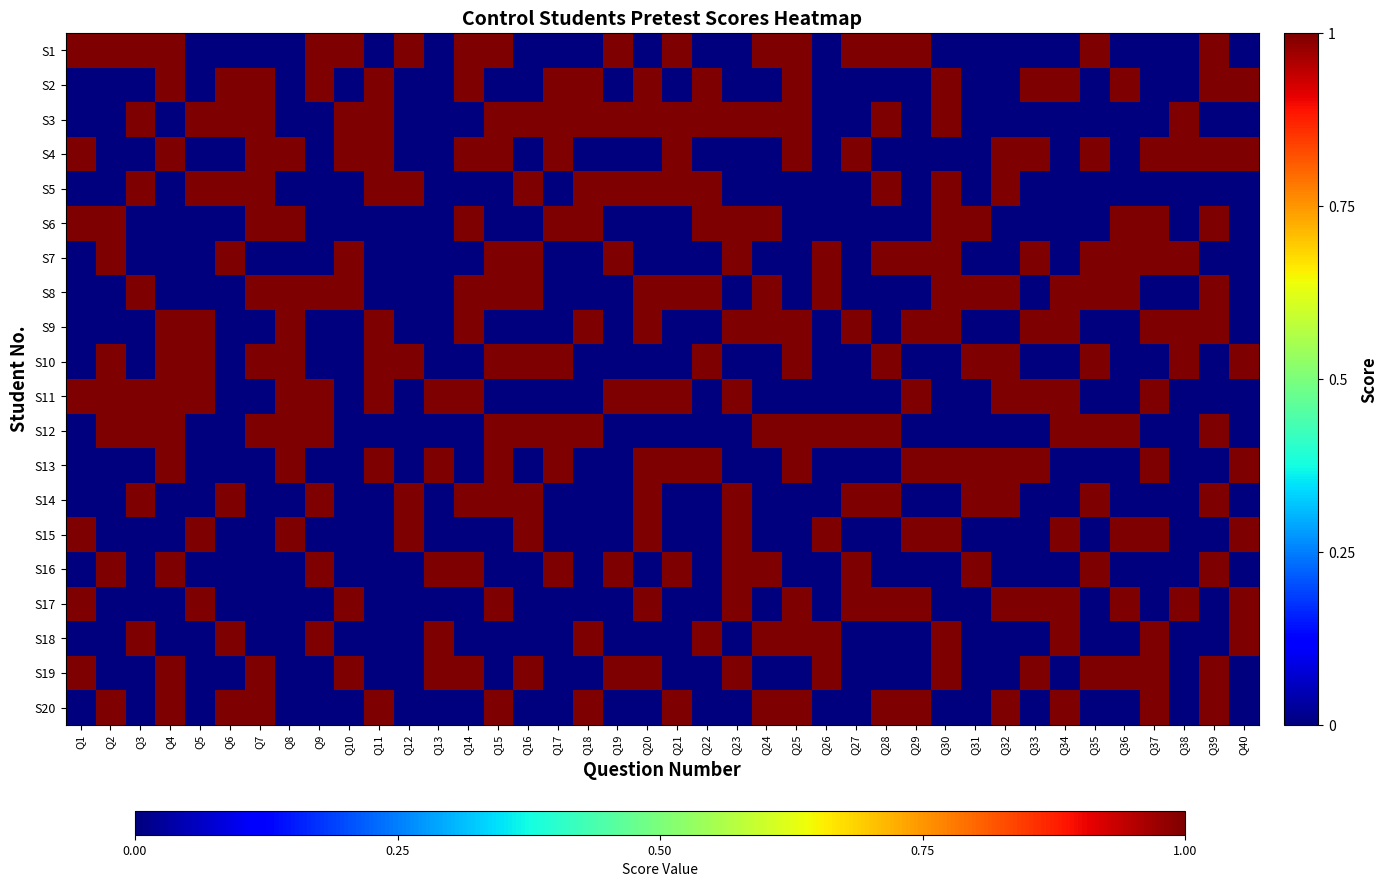

Which series changed the most between Q18 and Q23?

S2